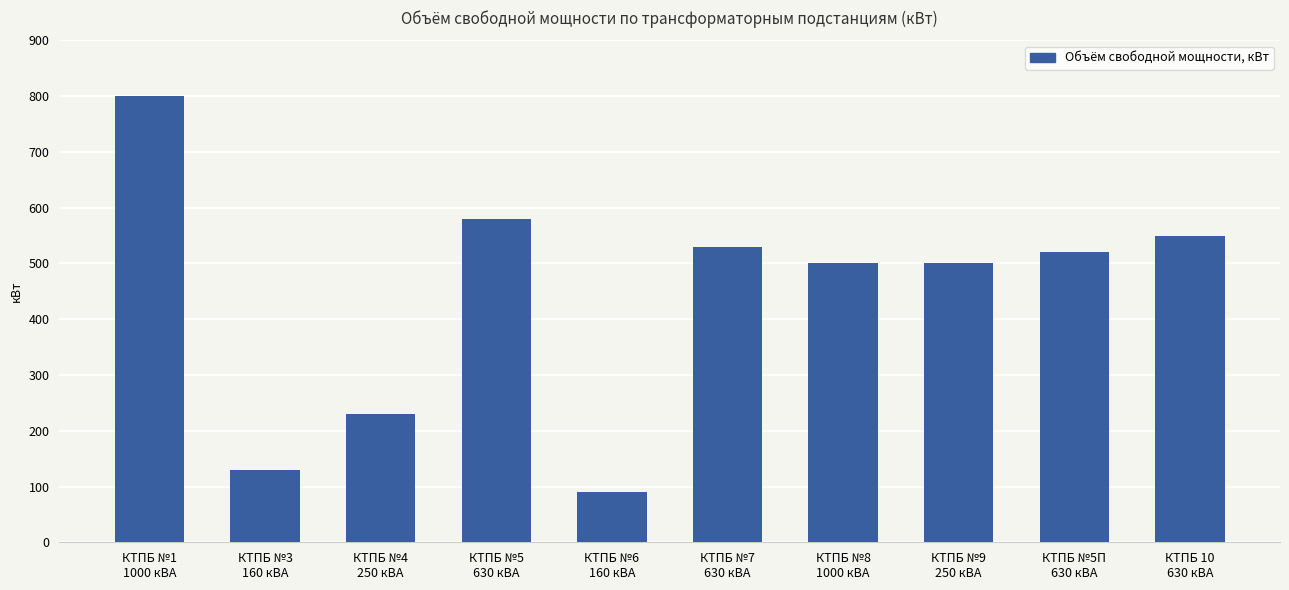

At which category does the chart reach its peak across all series?

КТПБ №1
1000 кВА